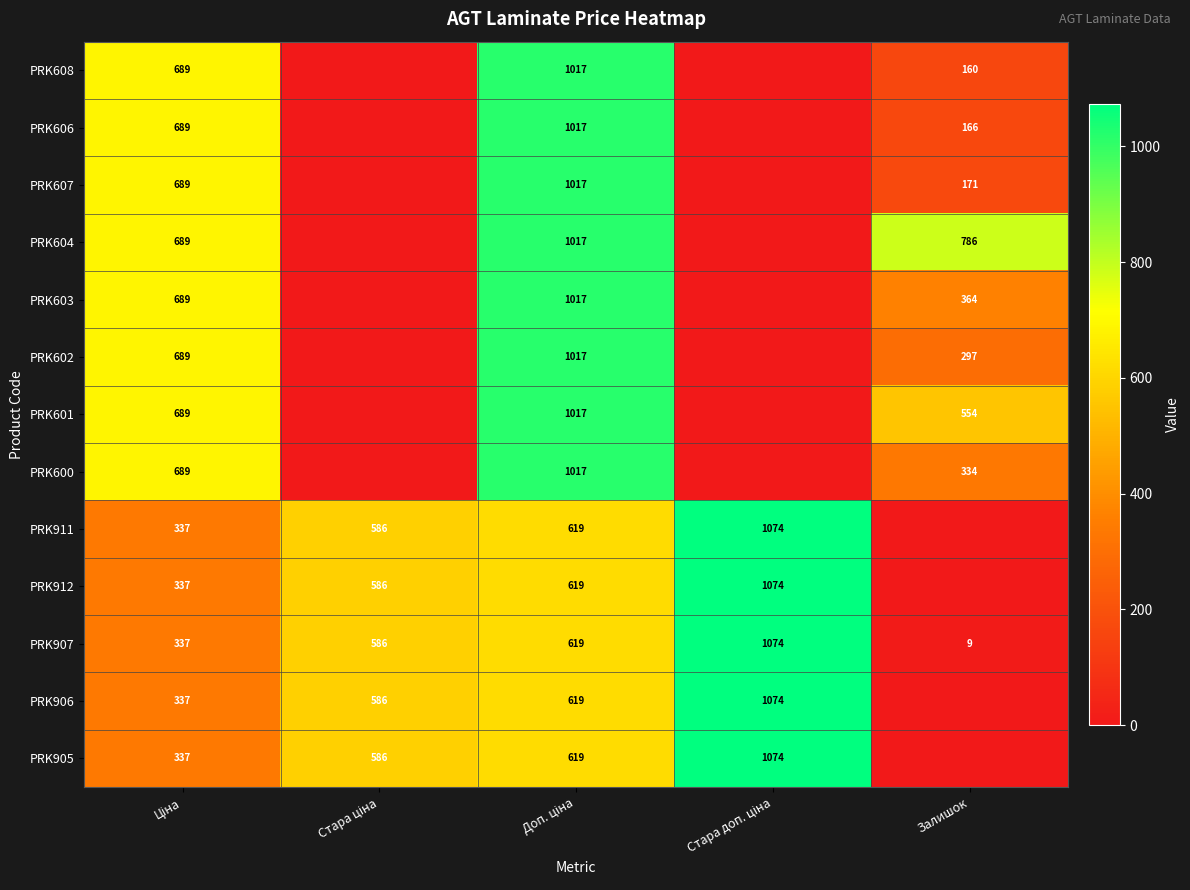

What is the average value of the PRK912 series?

523.2